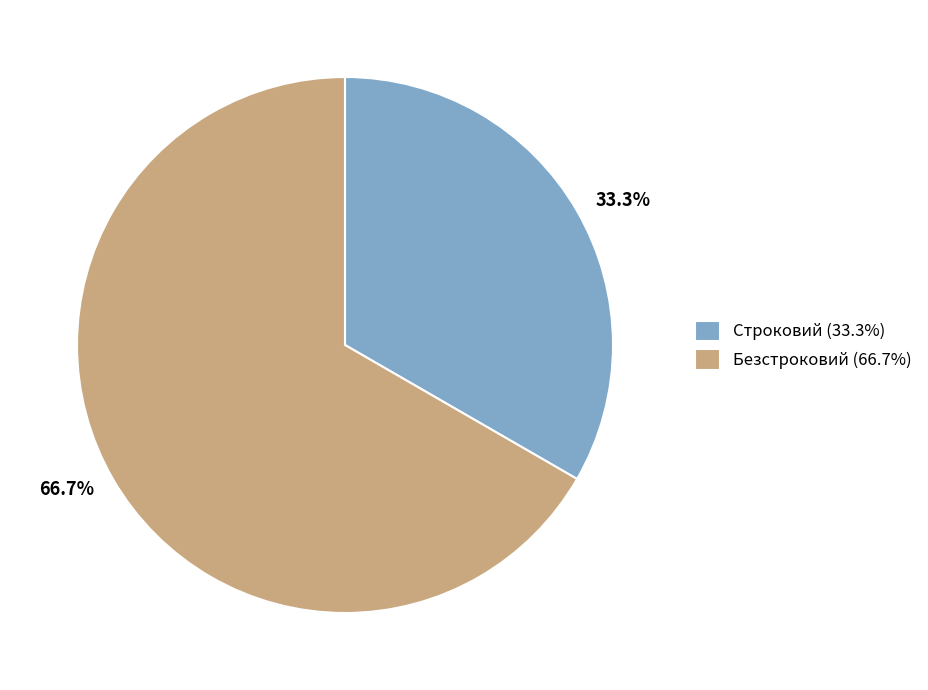

Which category has the smallest portion of the pie?

Строковий